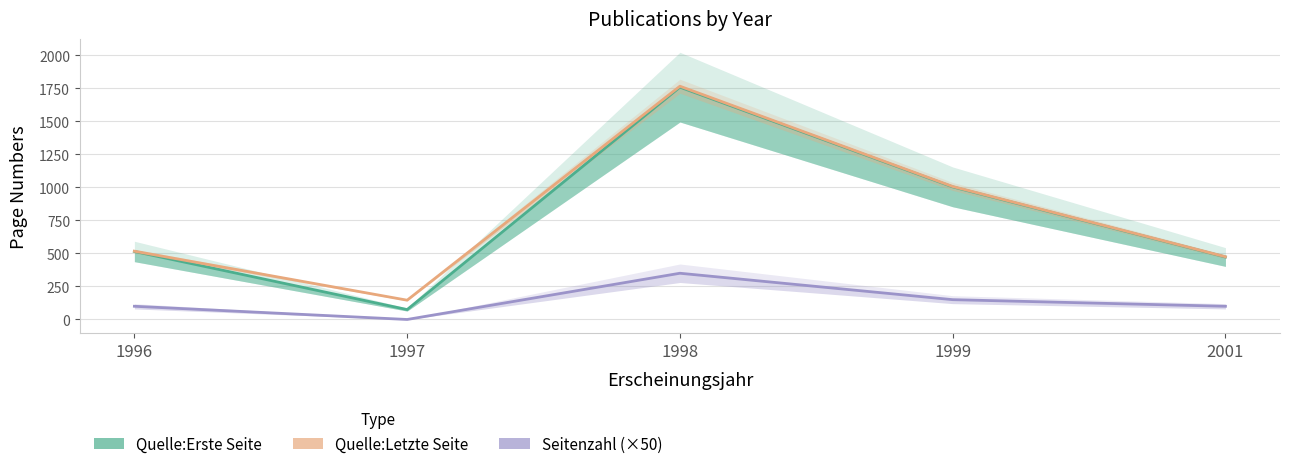

Reading left to right, list all the values displayed in this chart.

Quelle:Erste Seite: 515	75	1759	1004	473
Quelle:Letzte Seite: 517	146	1766	1007	475
Seitenzahl (×50): 100	0	350	150	100